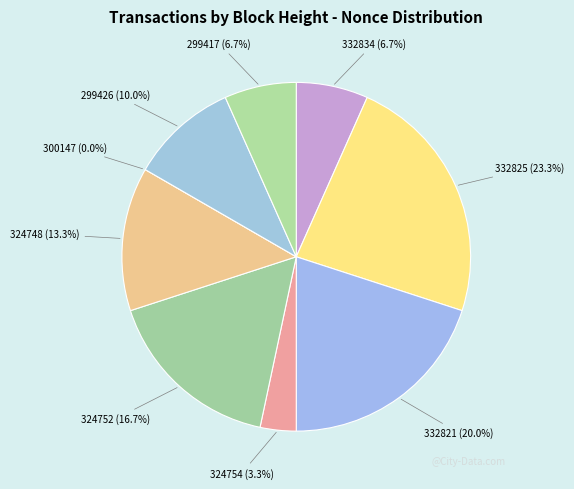

What is the smallest slice in the pie chart?

300147